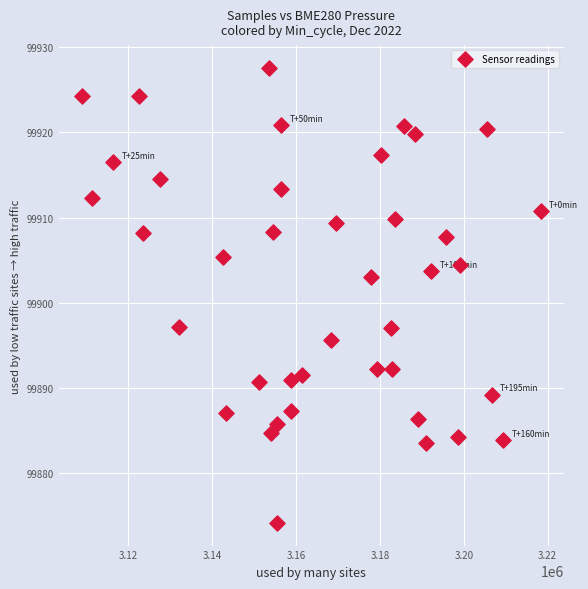

What is the range of X values (max minus min)?

109560.0